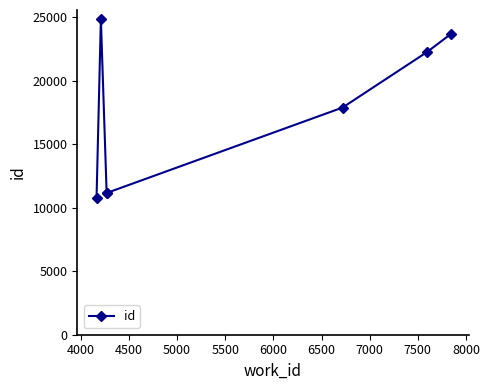

What is the difference between the maximum and minimum values?

14108